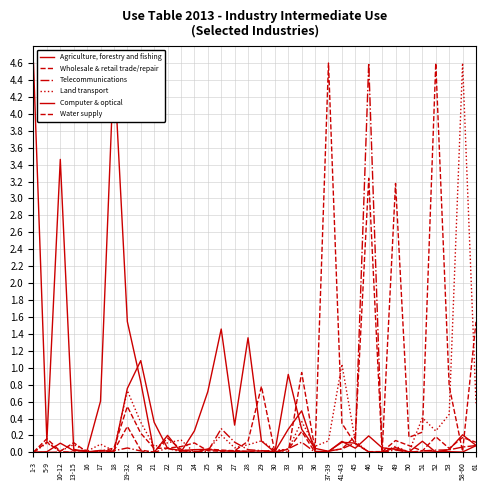

Is the value of Land transport at 5-9 greater than the value of Wholesale & retail trade/repair at 33?

Yes